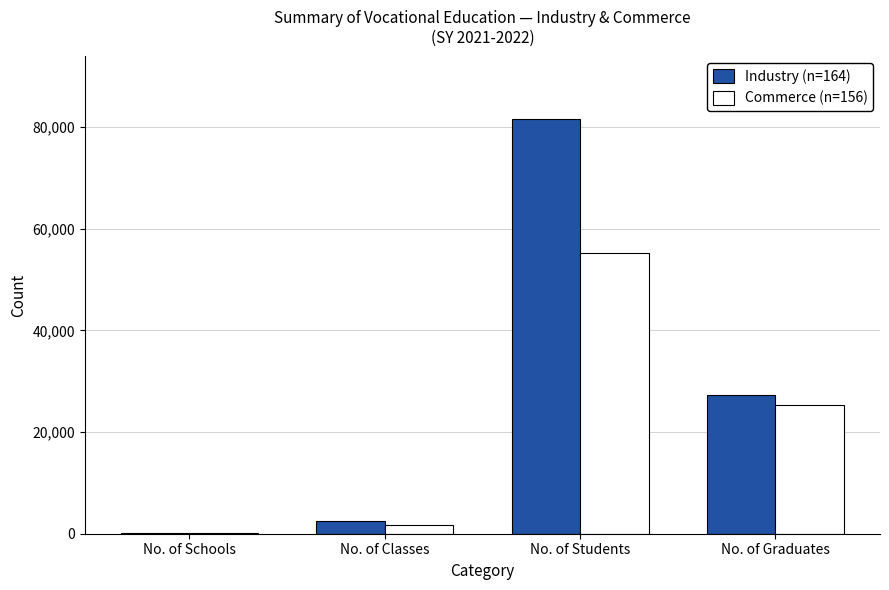

The value of Industry (n=164) at No. of Students is 26623. True or false?

False